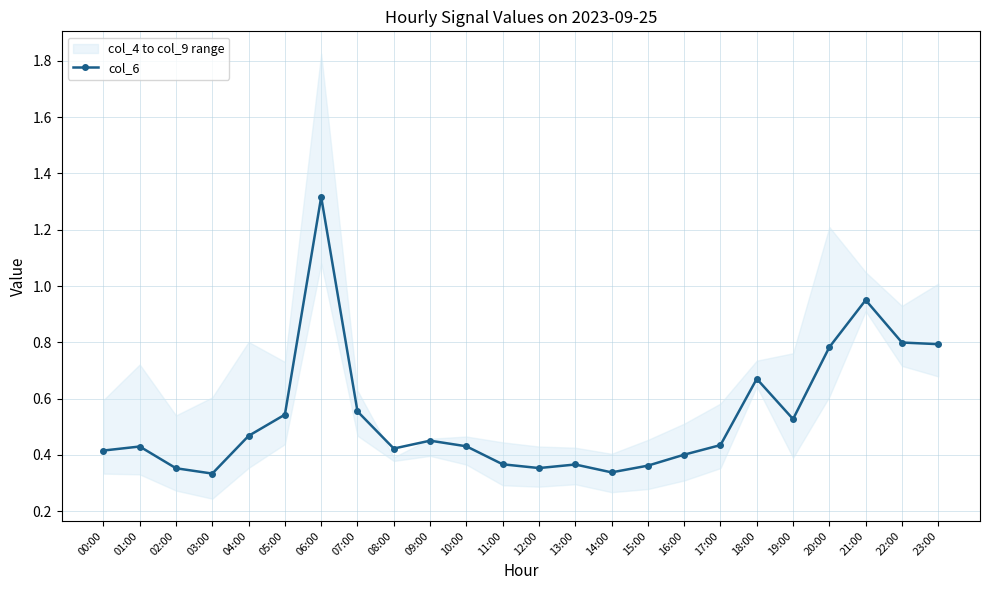

Rank the categories by value from lowest to highest.

03:00, 14:00, 02:00, 12:00, 15:00, 13:00, 11:00, 16:00, 00:00, 08:00, 01:00, 10:00, 17:00, 09:00, 04:00, 19:00, 05:00, 07:00, 18:00, 20:00, 23:00, 22:00, 21:00, 06:00